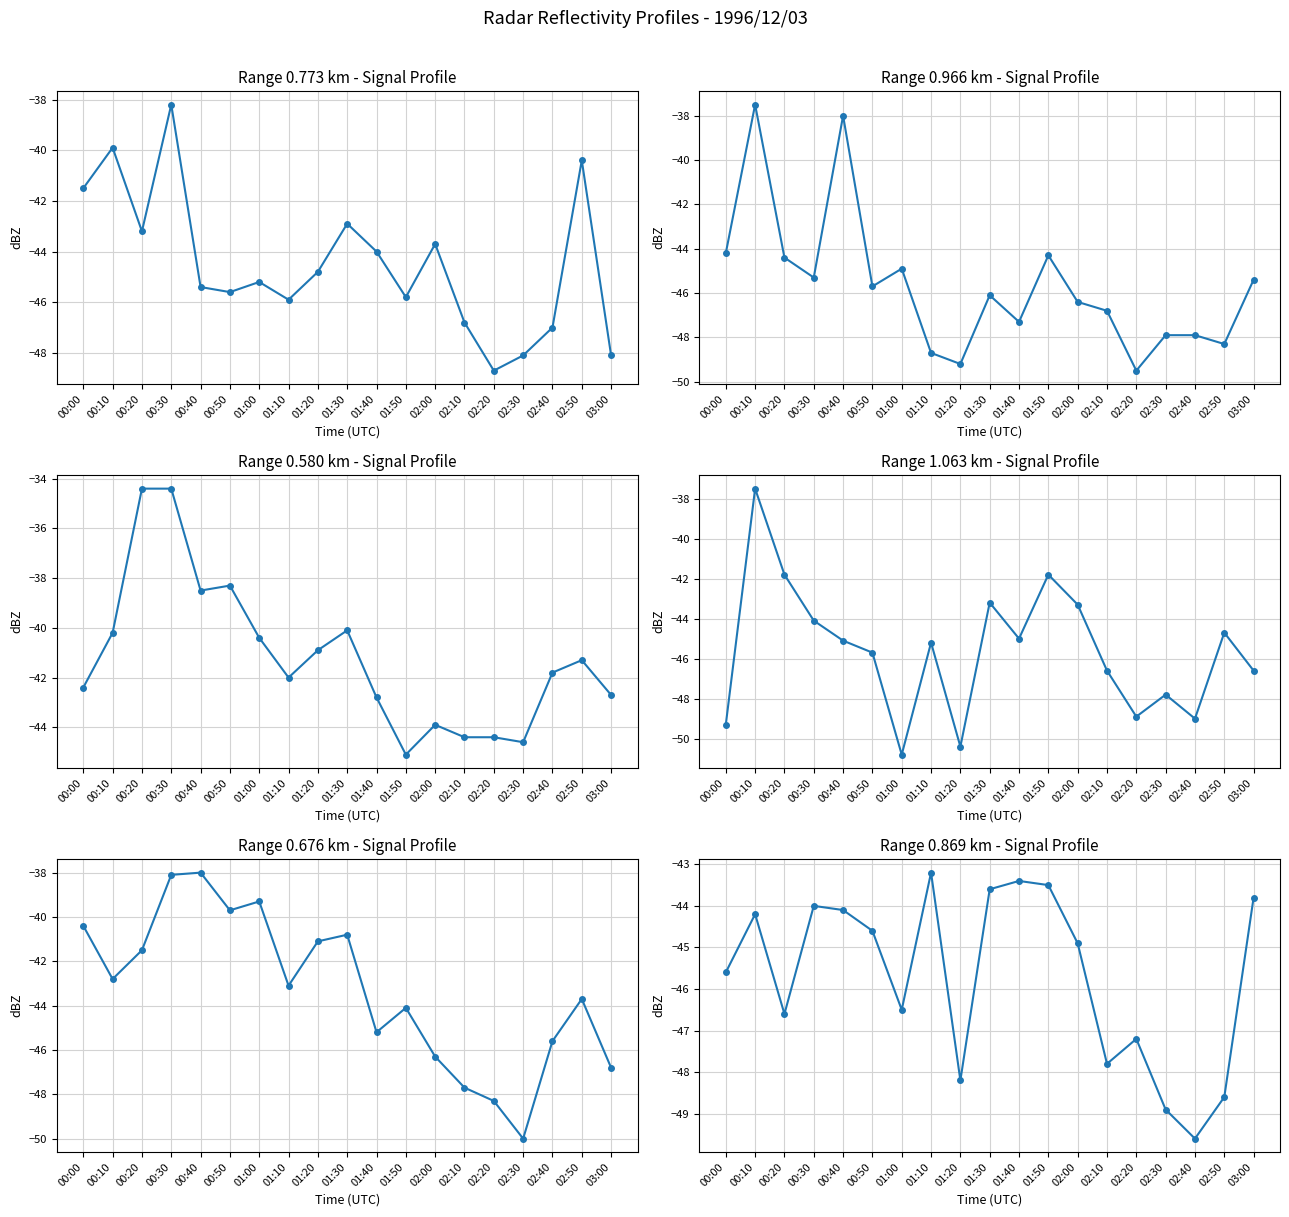

In 1.063, how many points are lower than both neighbors (excluding endpoints)?

5